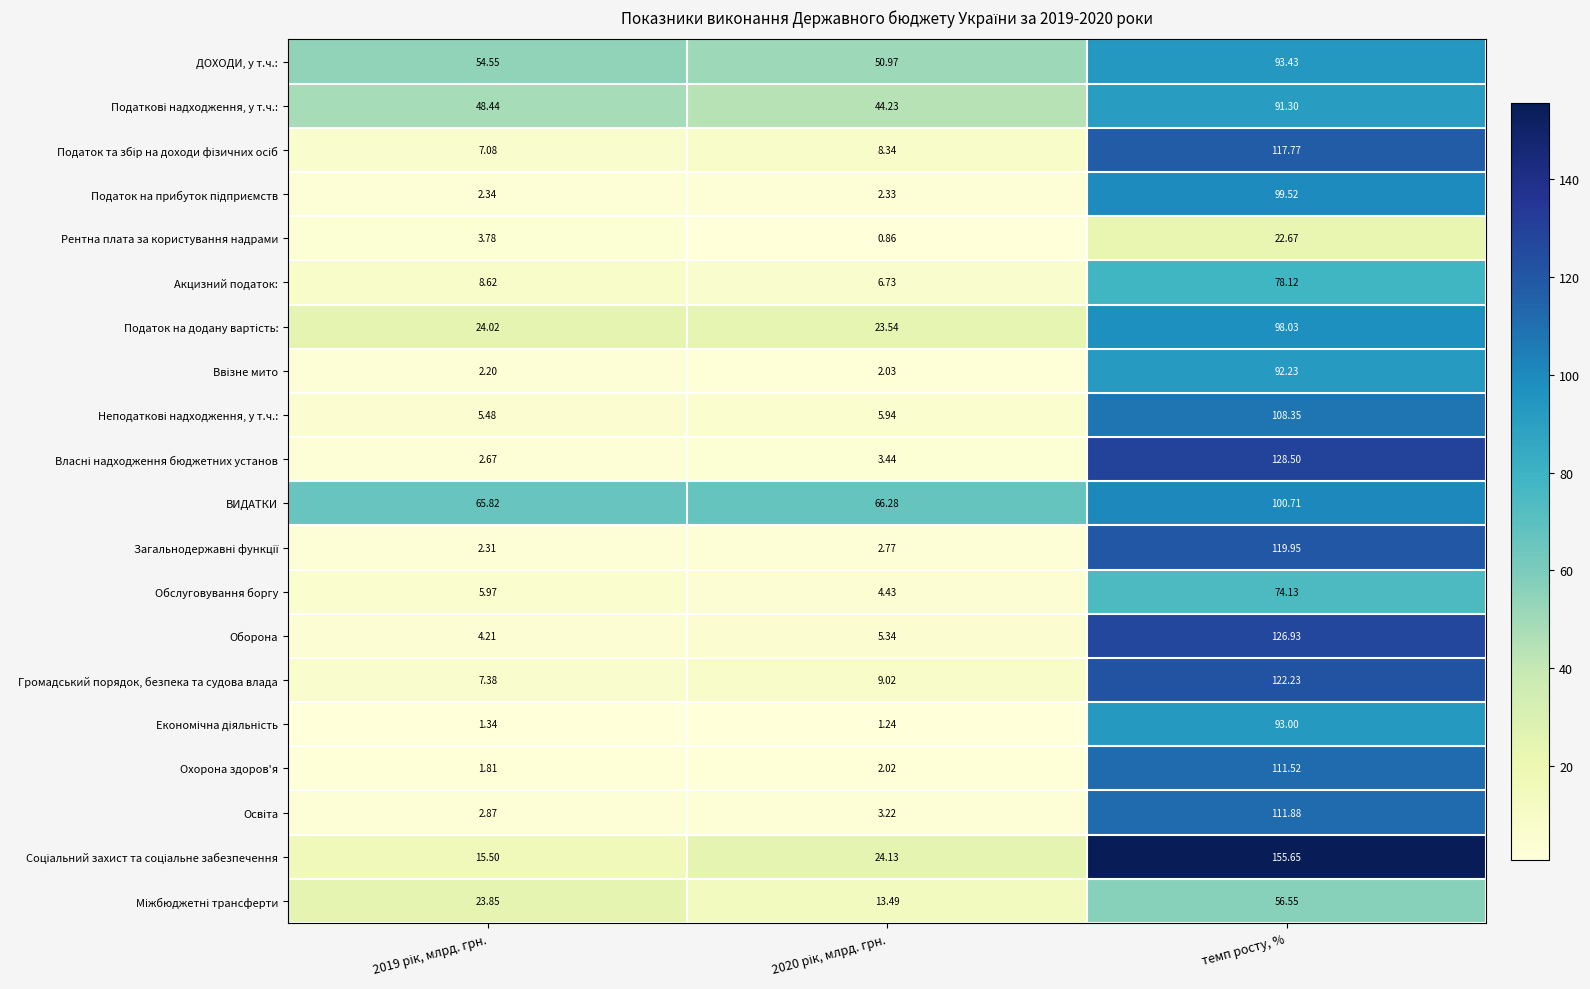

Which label corresponds to the largest value in the chart?

темп росту, %